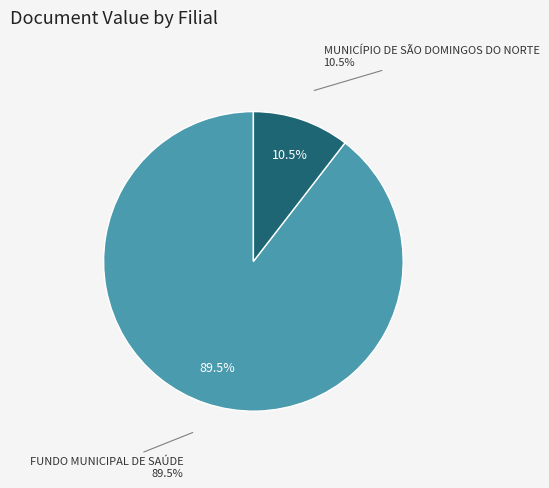

Which slice represents more than half of the pie?

FUNDO MUNICIPAL DE SAÚDE